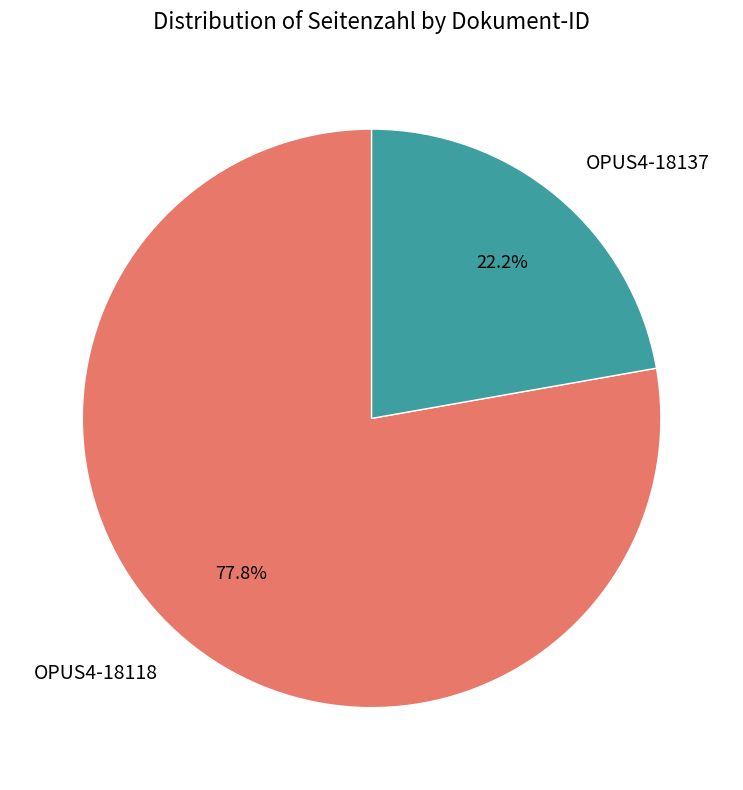

How many slices are in this pie chart?

2